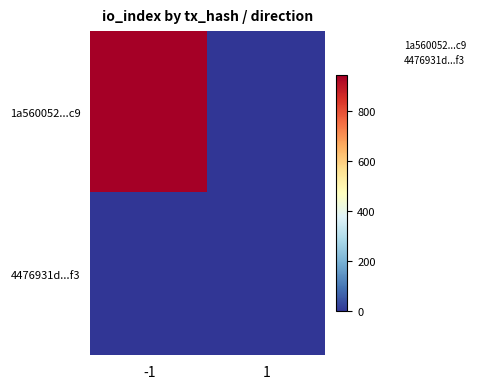

Between -1 and 1, which is larger?

-1